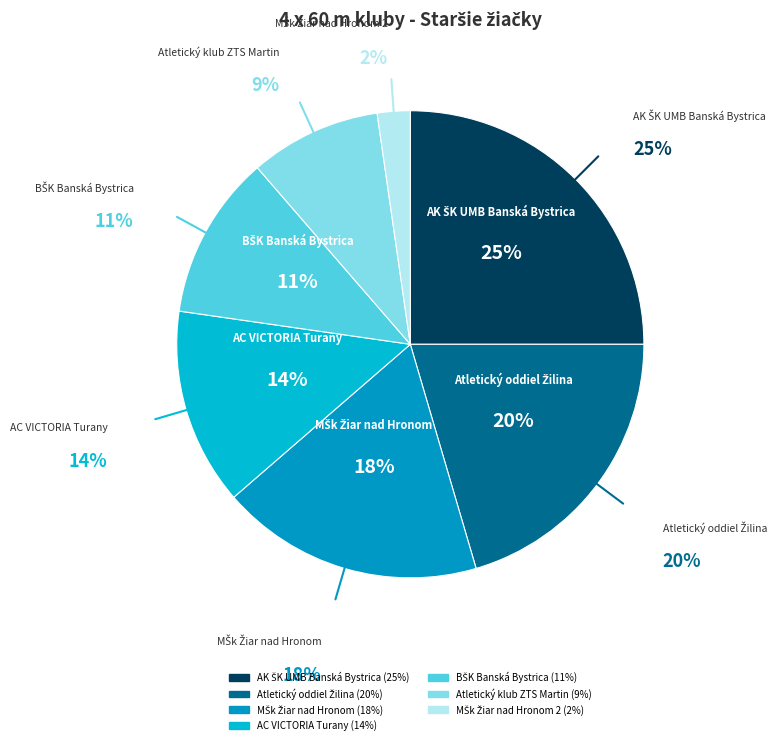

The MŠk Žiar nad Hronom slice represents 18% of the pie. True or false?

True